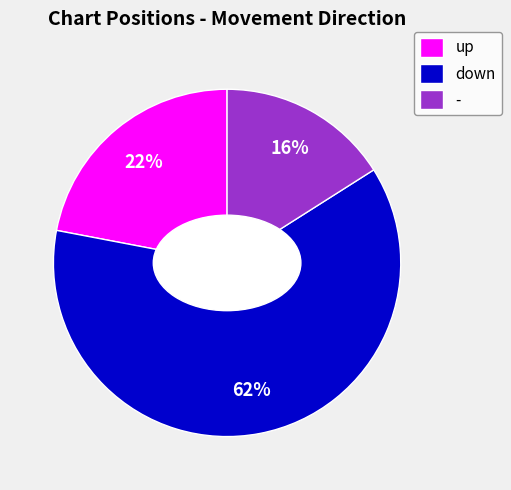

How many segments does this pie chart have?

3